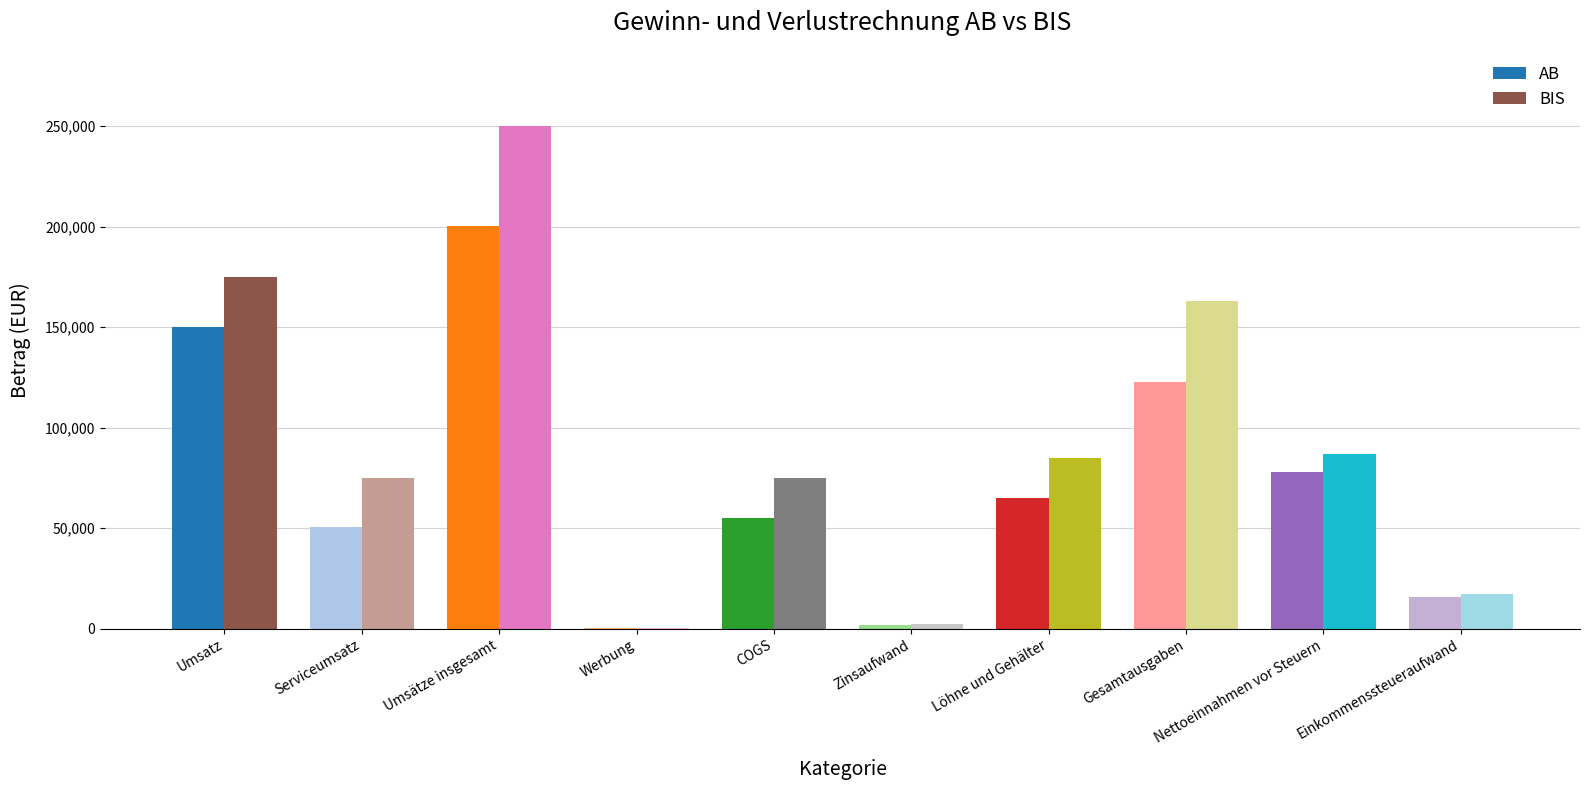

How many series are shown in this chart?

2